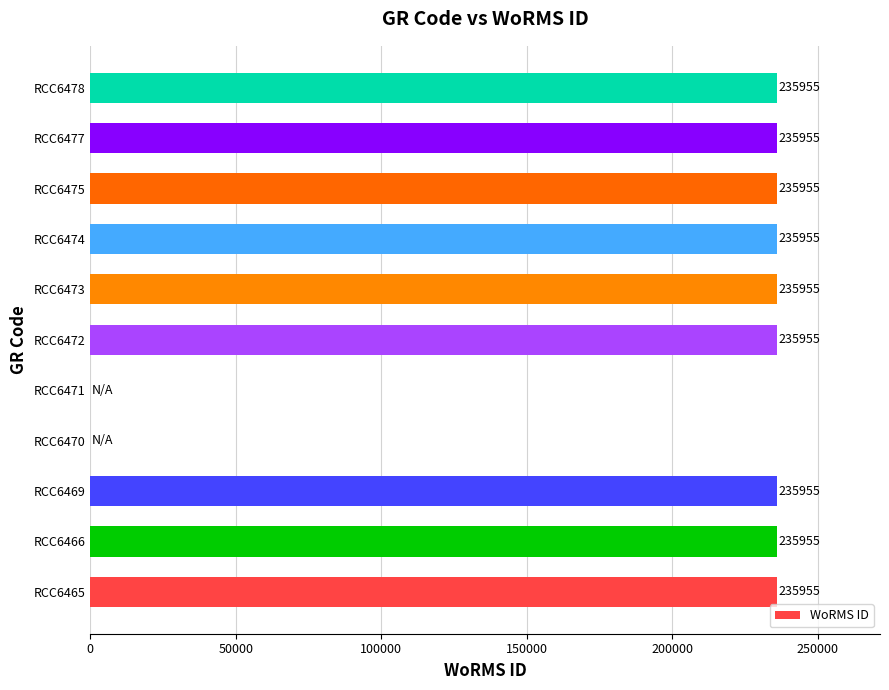

Are the bars horizontal?

Yes